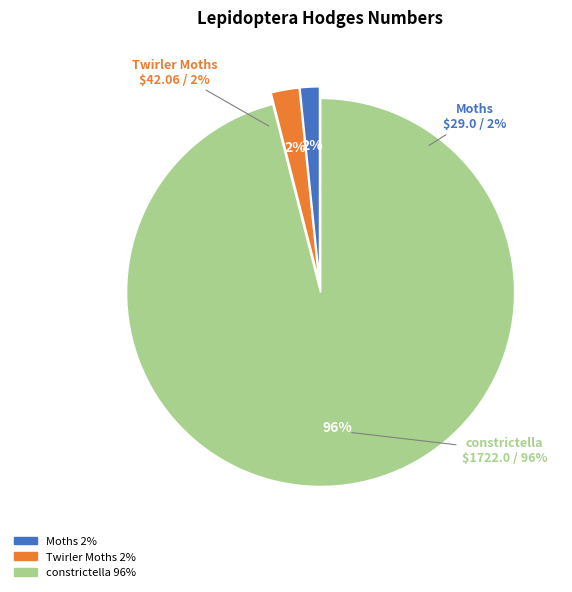

Is constrictella the majority of the pie?

Yes